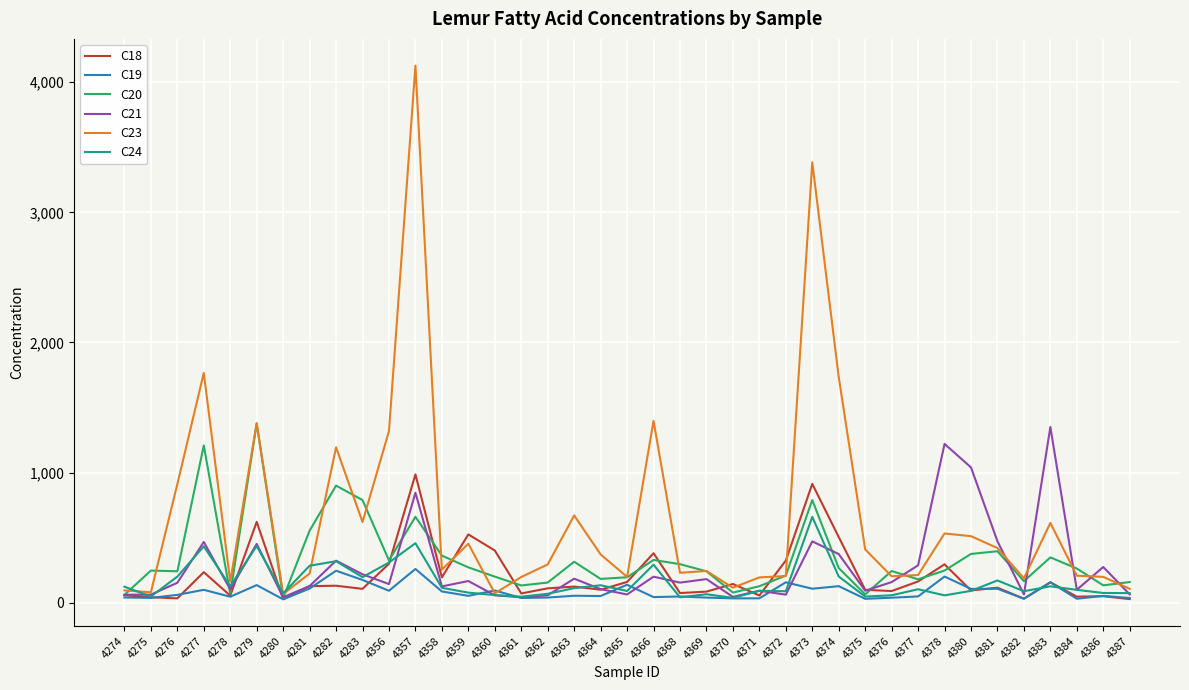

What is the average value of the C21 series?

268.9